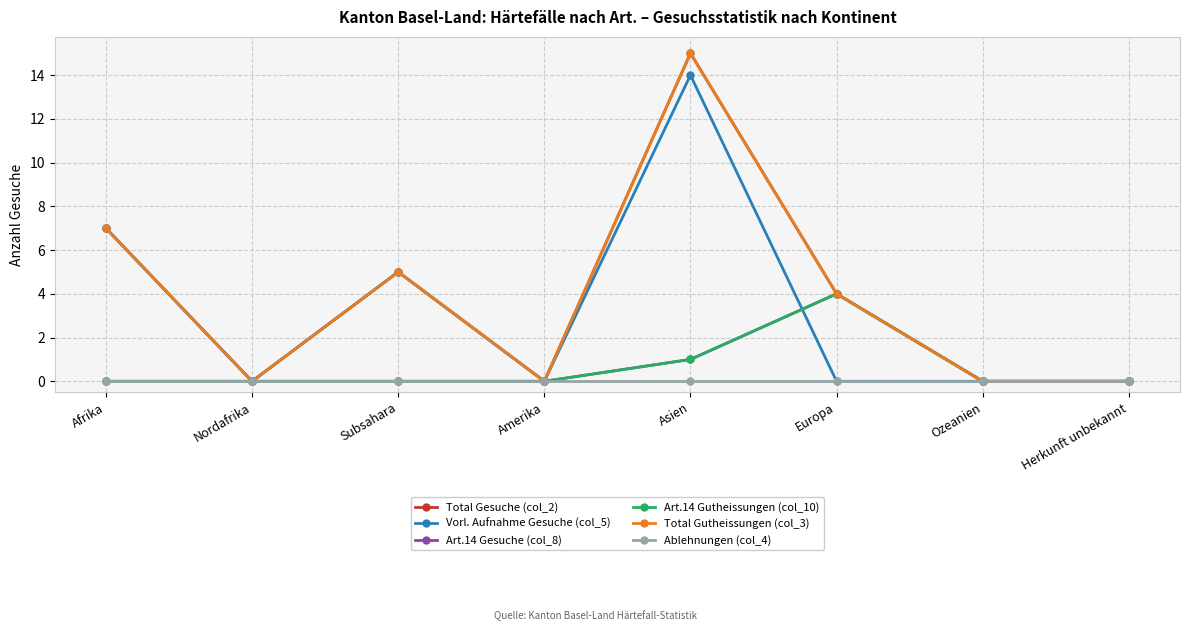

Is this an area chart (filled region under the line)?

No